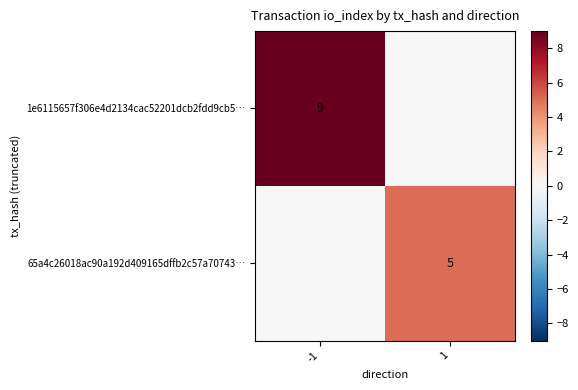

The value of 65a4c26018ac90a192d409165dffb2c57a70743… at 1 is 5. True or false?

True